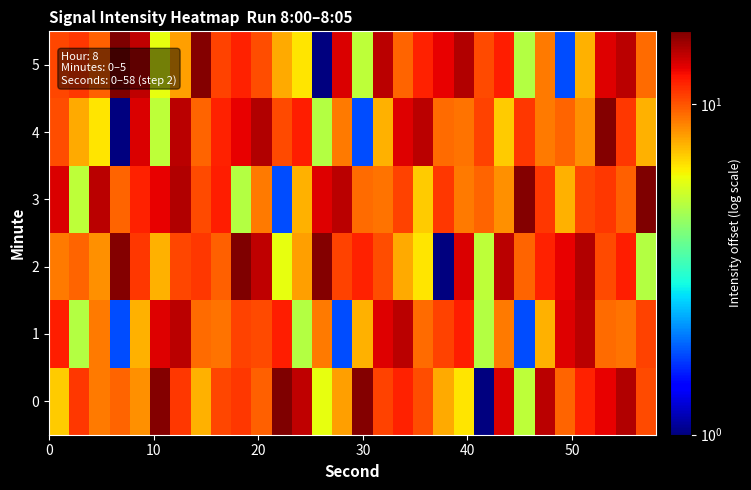

How many series are shown in this chart?

6